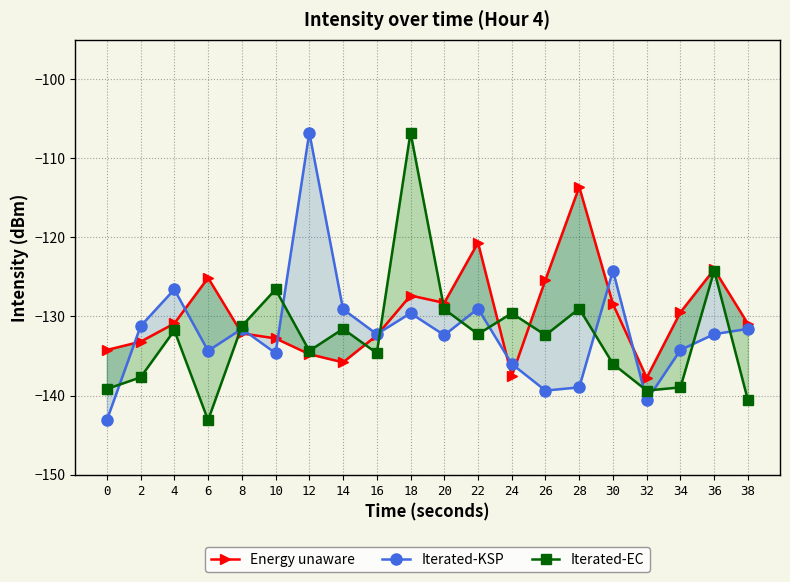

What is the approximate value of Iterated-KSP at 6?

-134.4